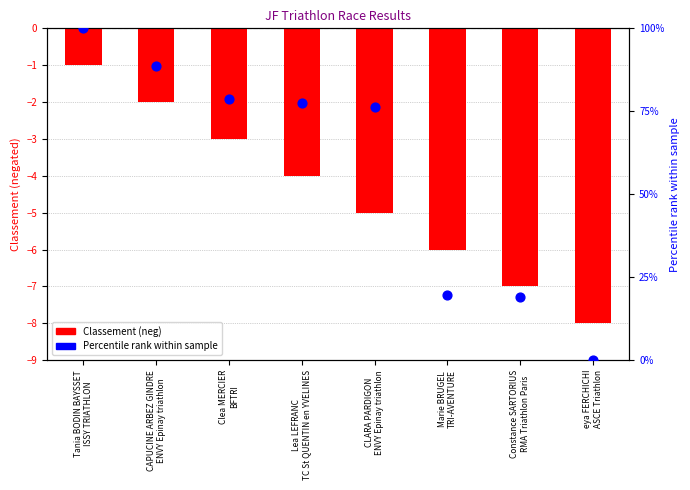

At which category is the sum across all series the highest?

Tania BODIN BAYSSET
ISSY TRIATHLON